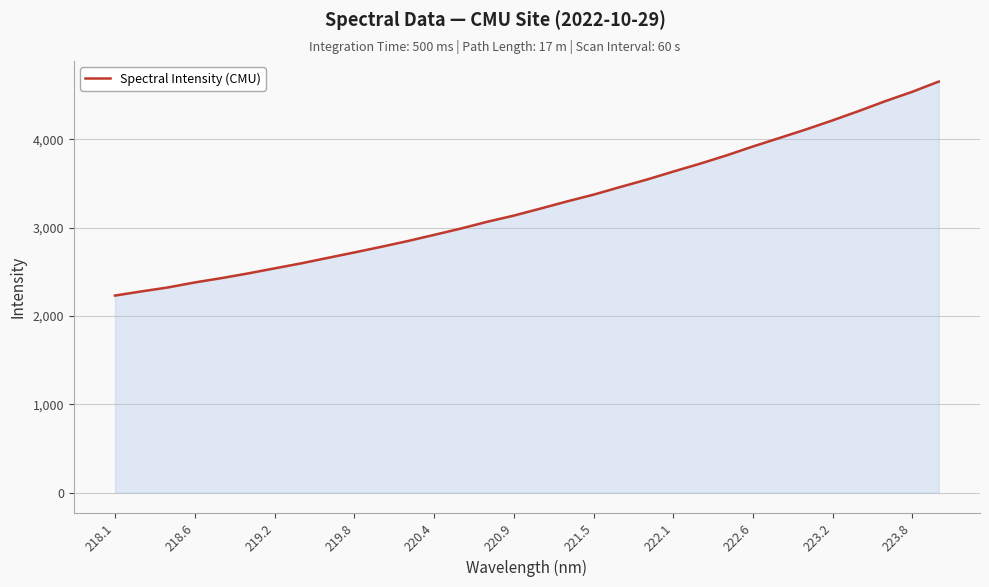

What is the greatest value displayed?

4654.6